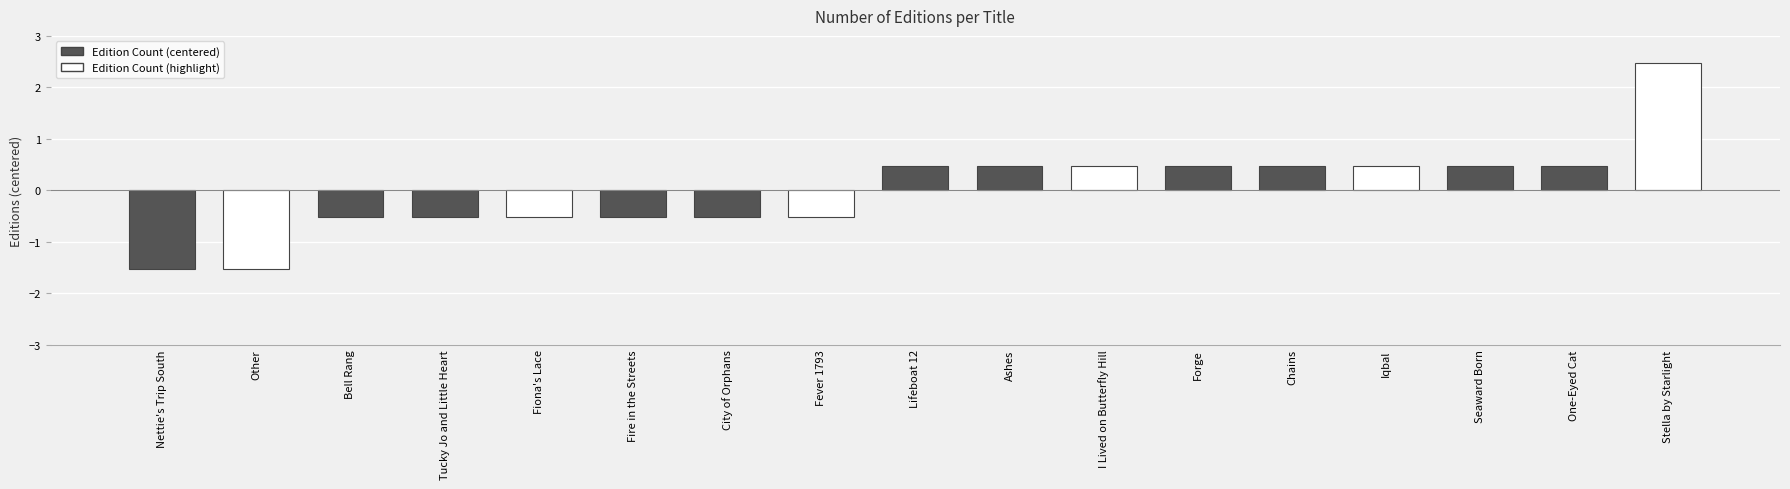

At which label does the data first exceed 0?

Lifeboat 12